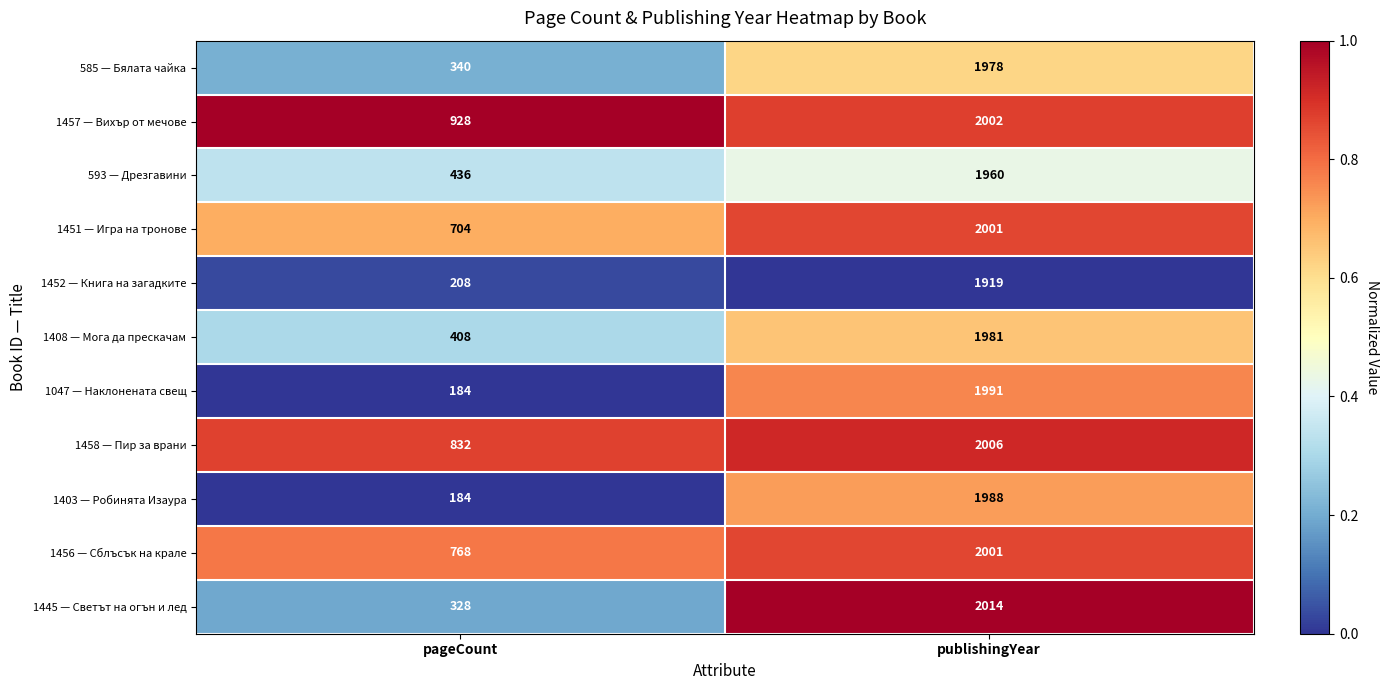

Which category has the lowest value across all series?

pageCount